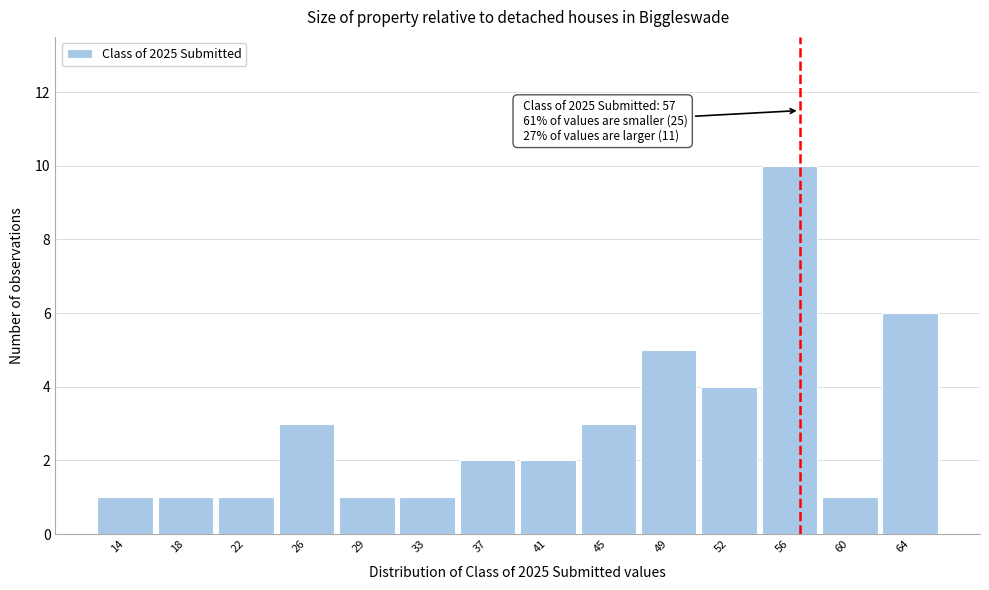

Over which range of the x-axis is the bar tallest?

54.5 to 58.5